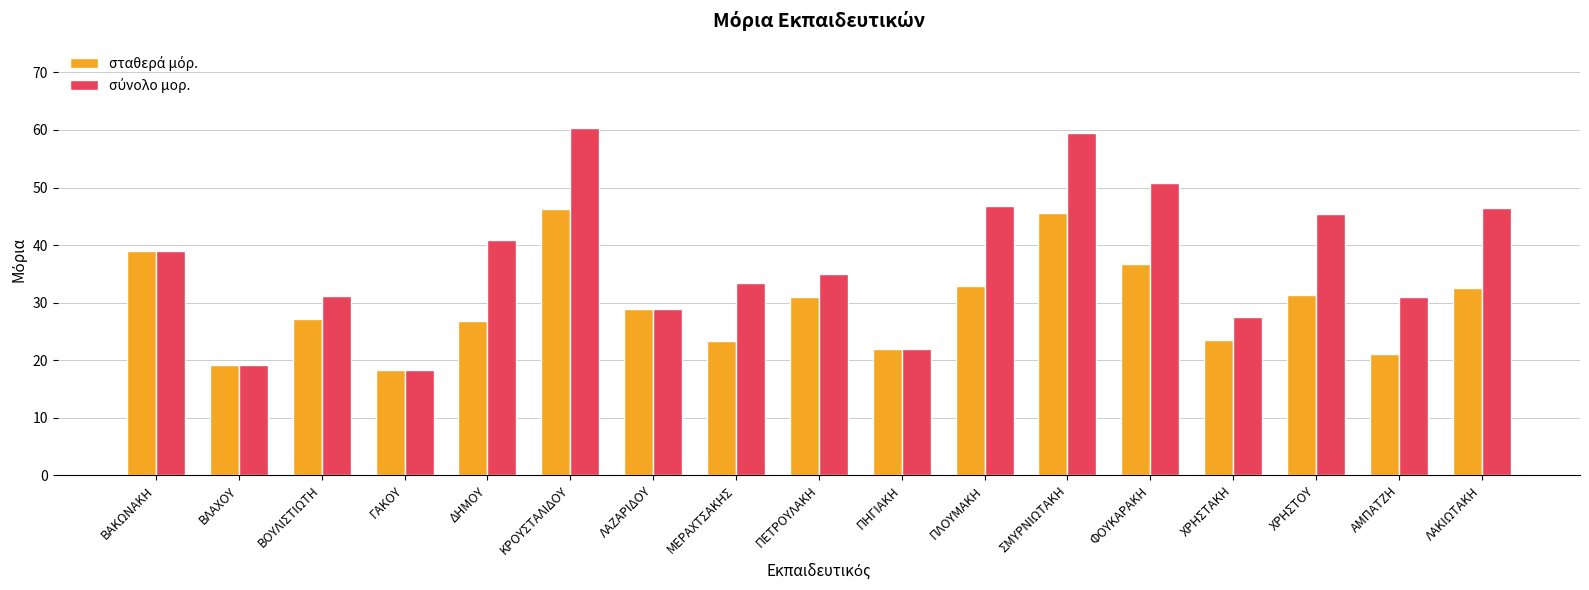

Reading left to right, list all the values displayed in this chart.

σταθερά μόρ.: 39.0	19.1	27.1	18.3	26.9	46.3	28.8	23.4	31.0	21.9	32.9	45.5	36.8	23.5	31.4	21.0	32.5
σύνολο μορ.: 39.0	19.1	31.1	18.3	40.9	60.3	28.8	33.4	35.0	21.9	46.9	59.5	50.8	27.5	45.4	31.0	46.5